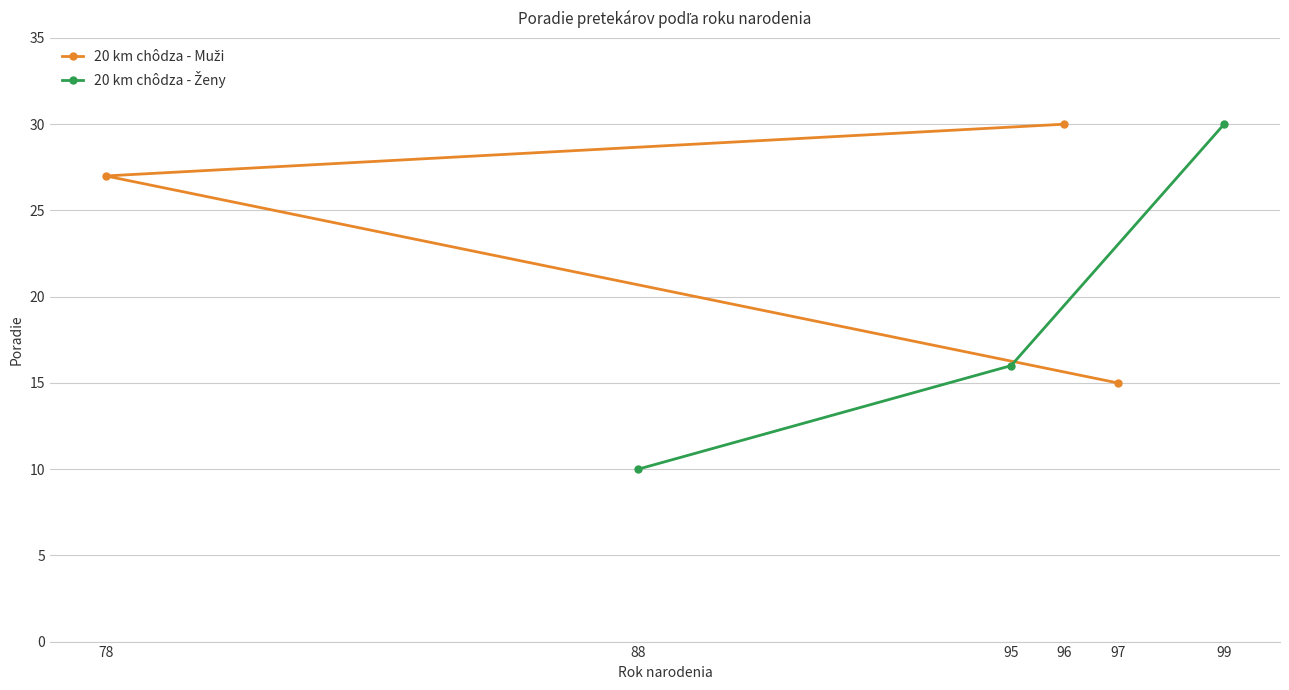

List the series in order of their peak value, highest first.

20 km chôdza - Muži, 20 km chôdza - Ženy